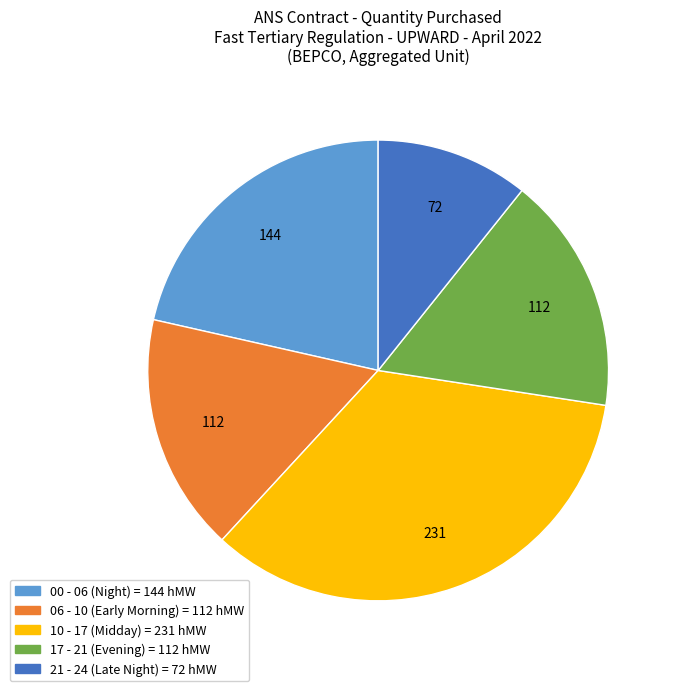

Does any single category account for the majority?

No